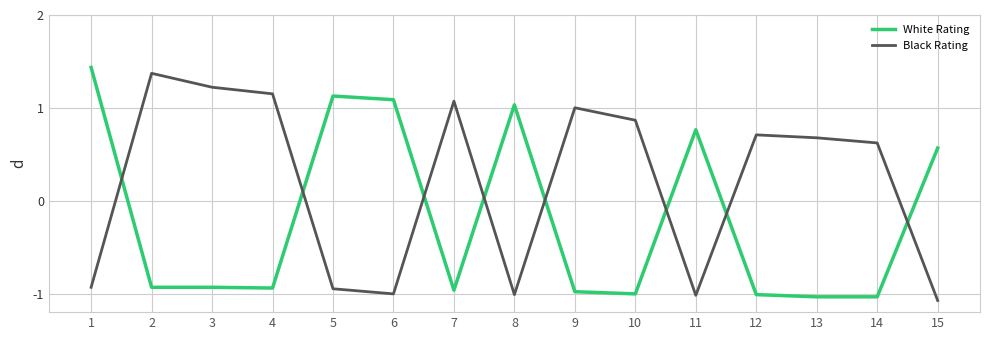

What is the total value across all series at 5?

0.2